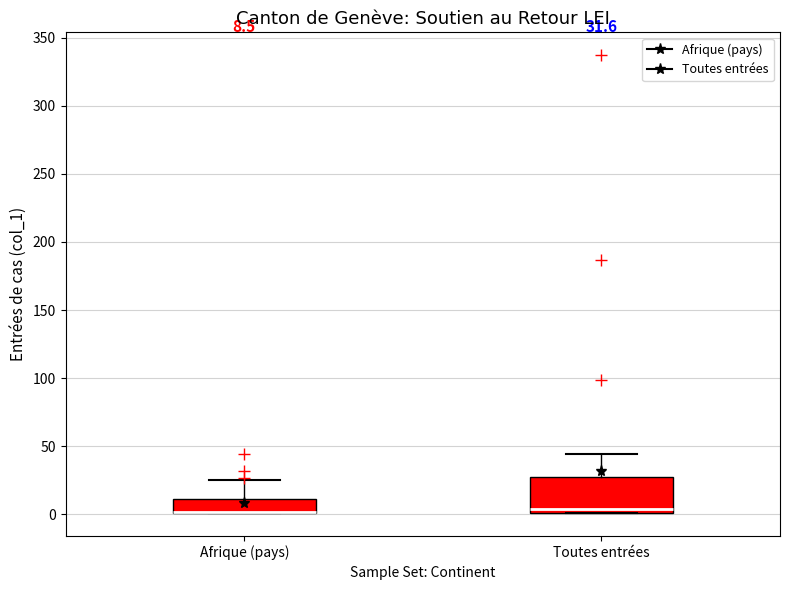

Which box is the tallest, from its lower edge to its upper edge?

Toutes entrées